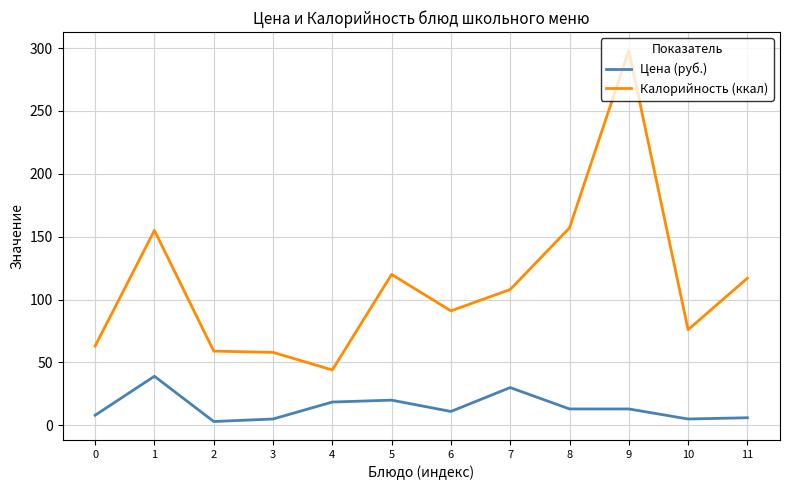

True or false: Калорийность (ккал) has more than 2 interior local peaks.

True